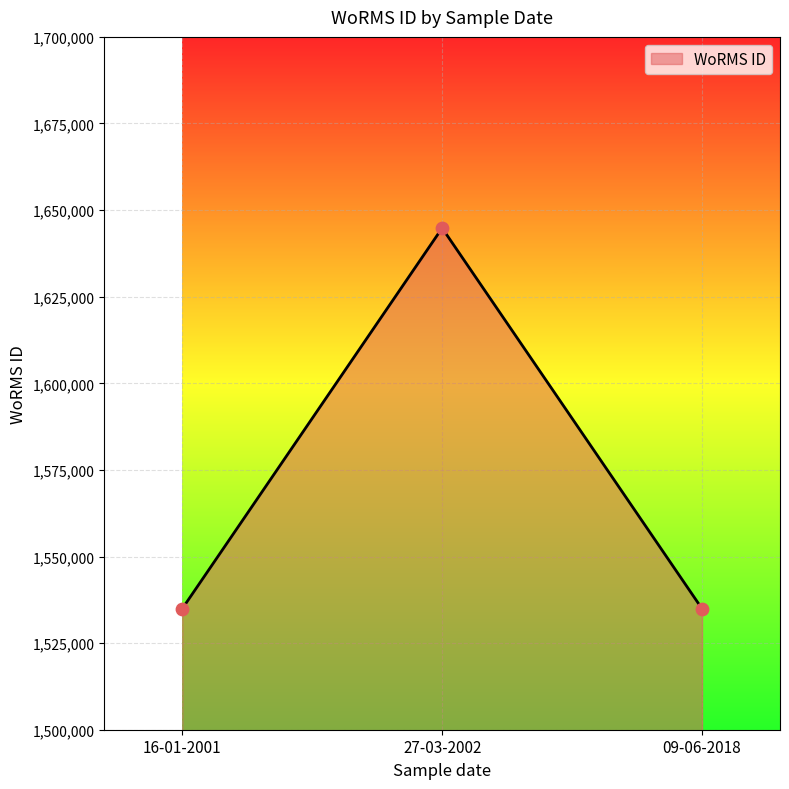

What is the ratio of the value at 09-06-2018 to the value at 16-01-2001?

1.0